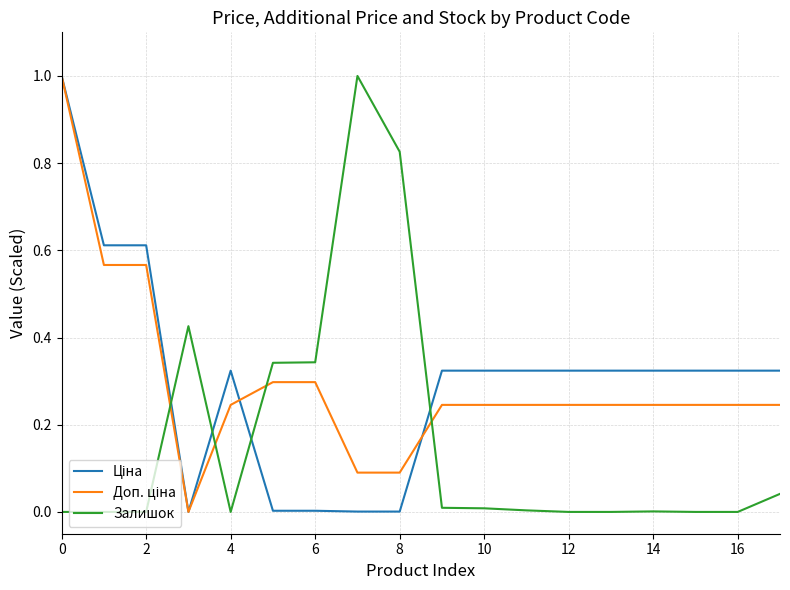

What is the greatest value displayed?

1.0